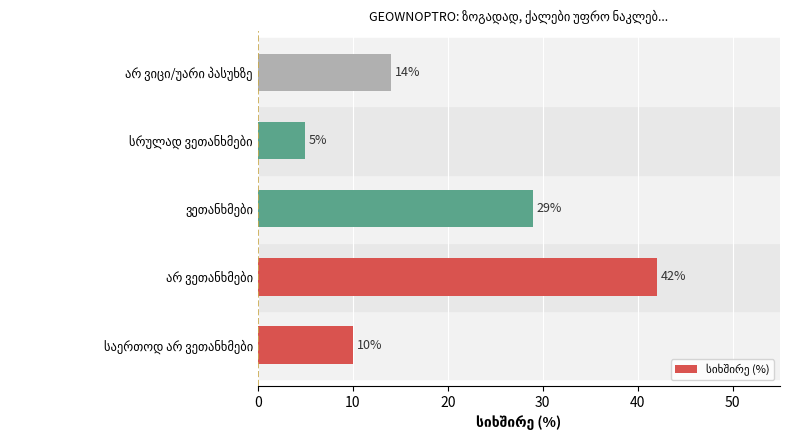

Reading bottom to top, list all the values displayed in this chart.

10	42	29	5	14